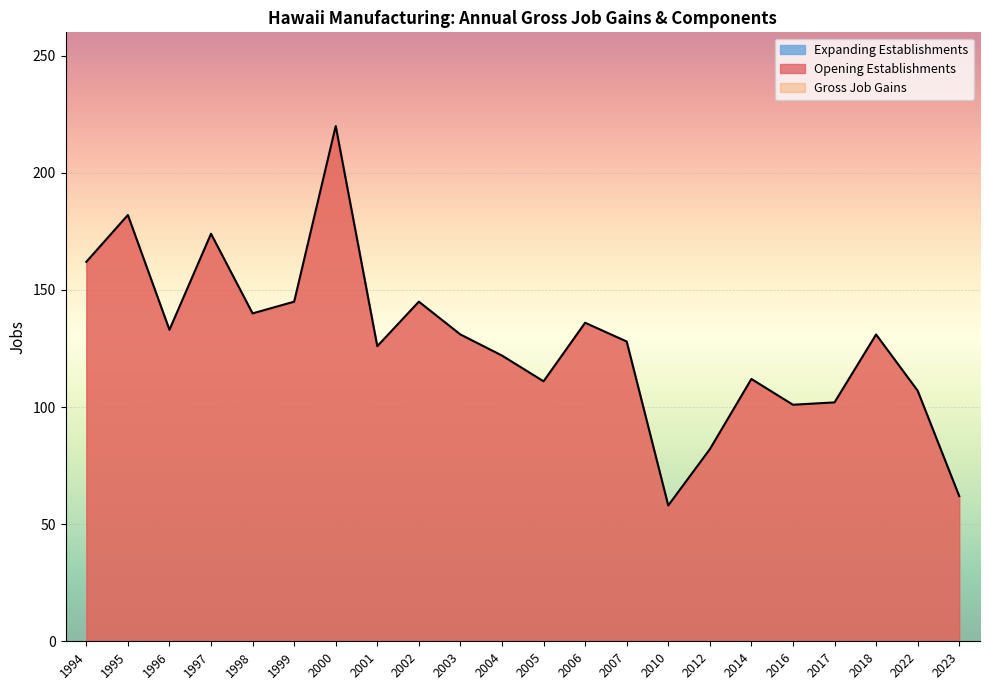

What is the total value across all series at 2005?

222